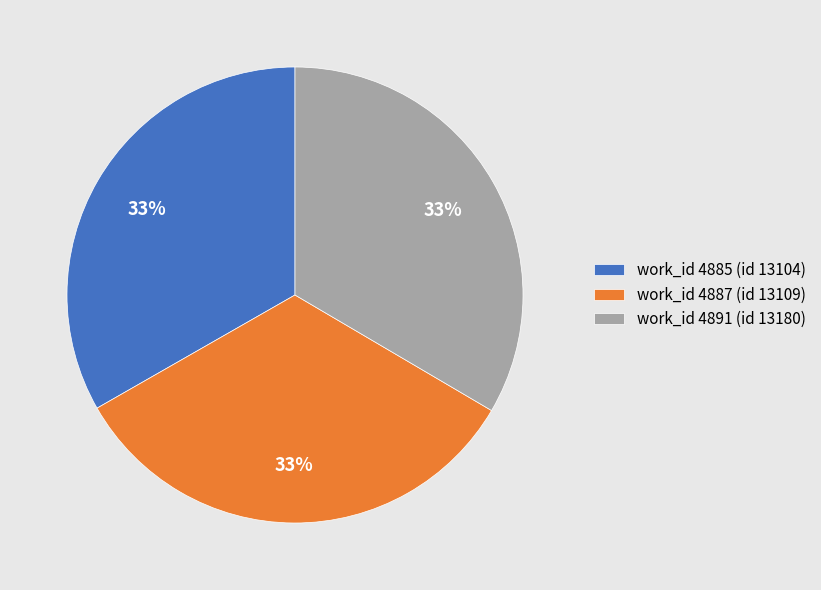

Is the sum of work_id 4891 (id 13180) and work_id 4885 (id 13104) greater than half?

Yes